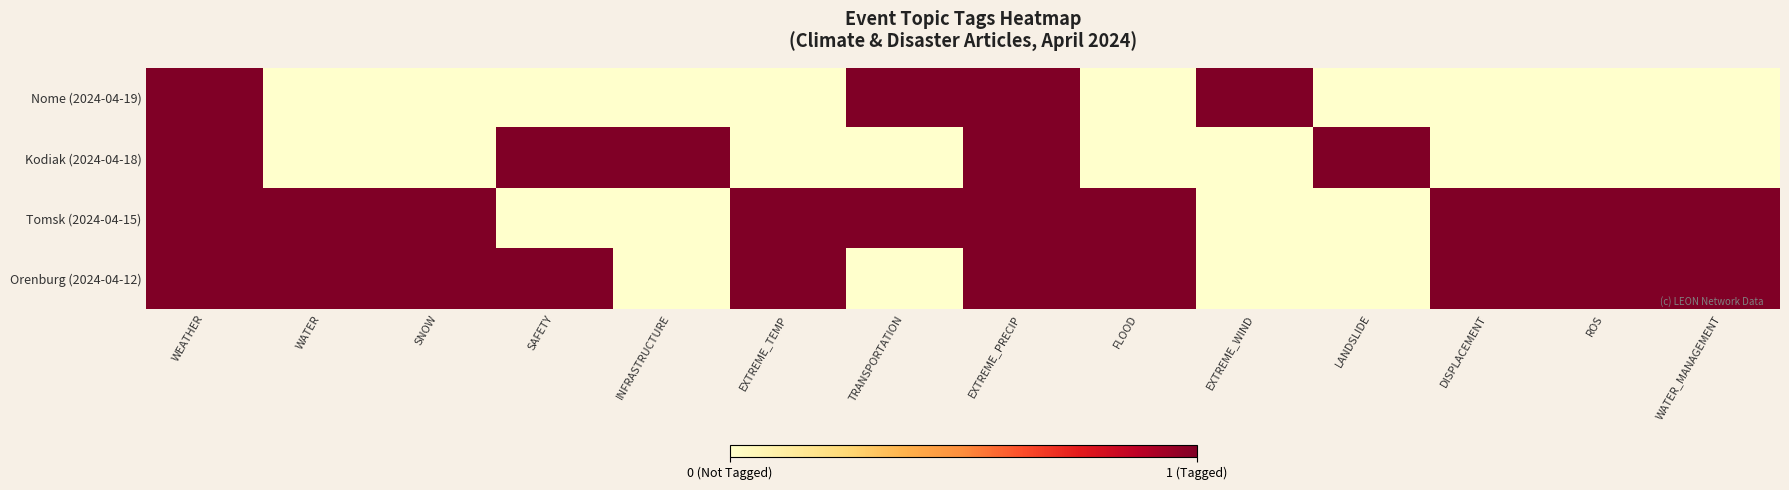

List the series in order of their peak value, lowest first.

Nome (2024-04-19), Kodiak (2024-04-18), Tomsk (2024-04-15), Orenburg (2024-04-12)